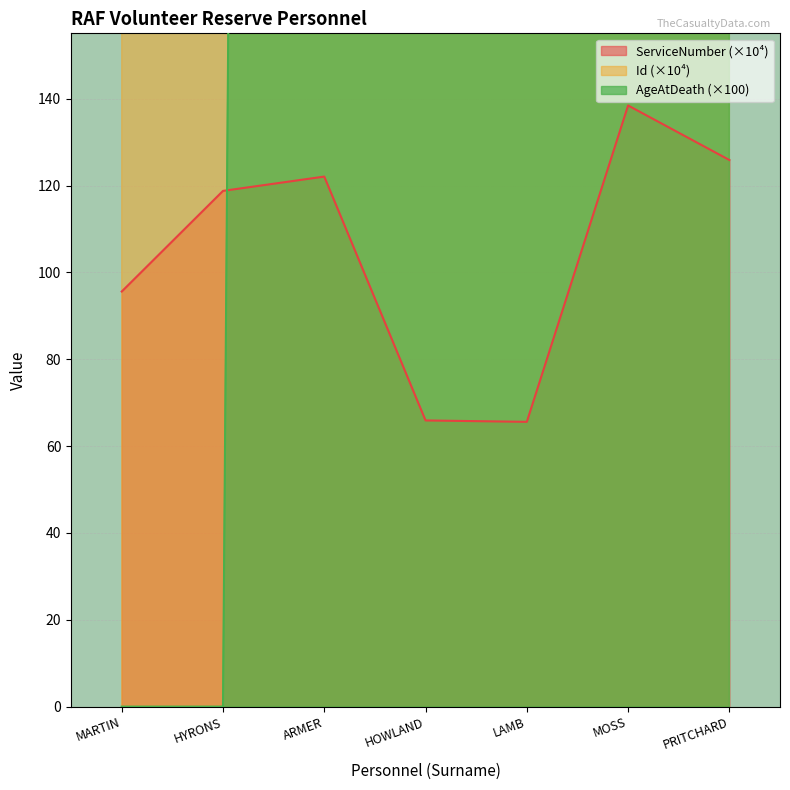

What is the approximate value of Id at MOSS?

264.9